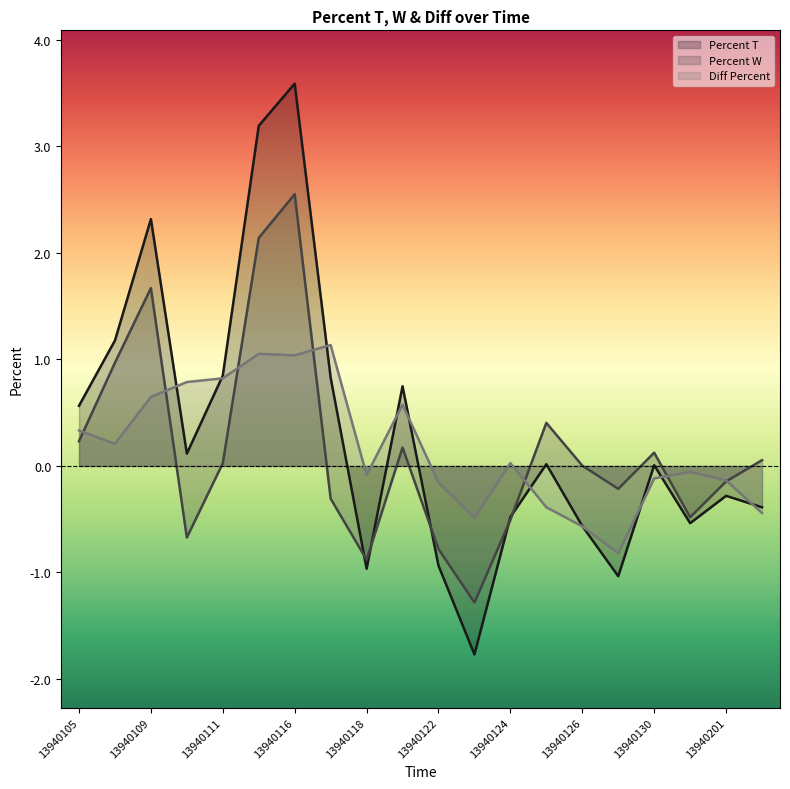

Which has a higher value, 13940108 or 13940119?

13940108